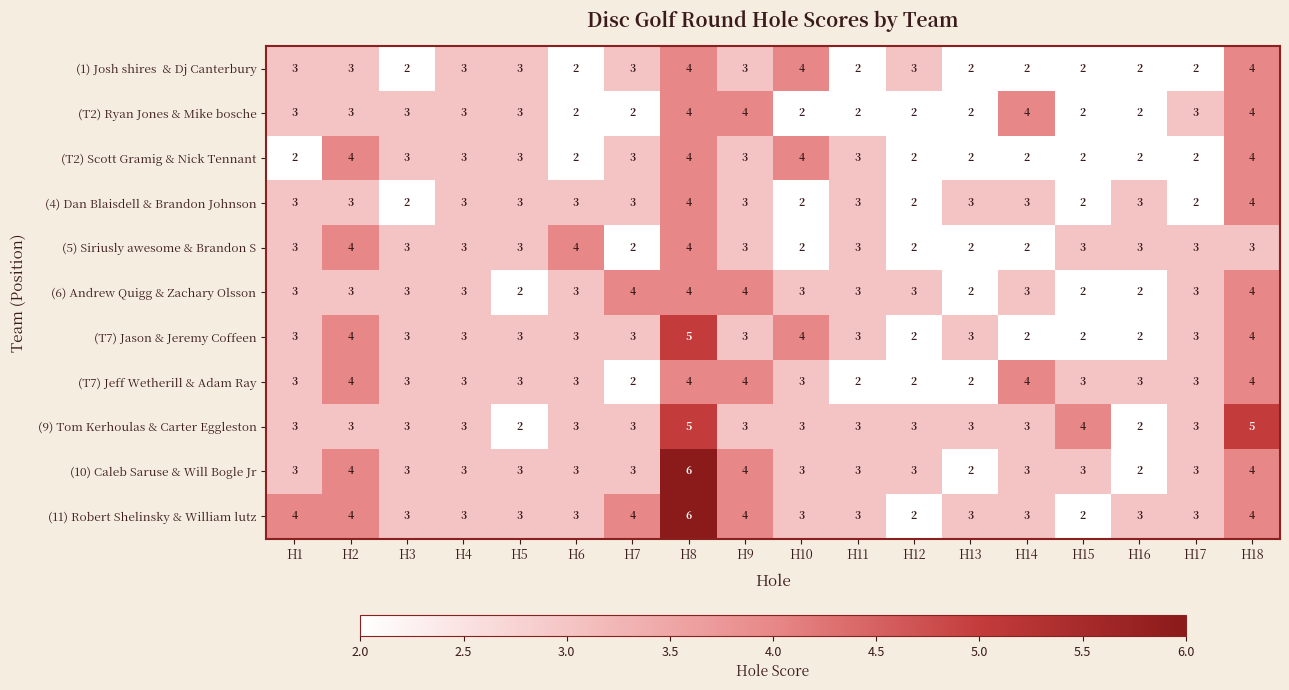

The (11) Robert Shelinsky & William lutz series shows 7 at H9. True or false?

False